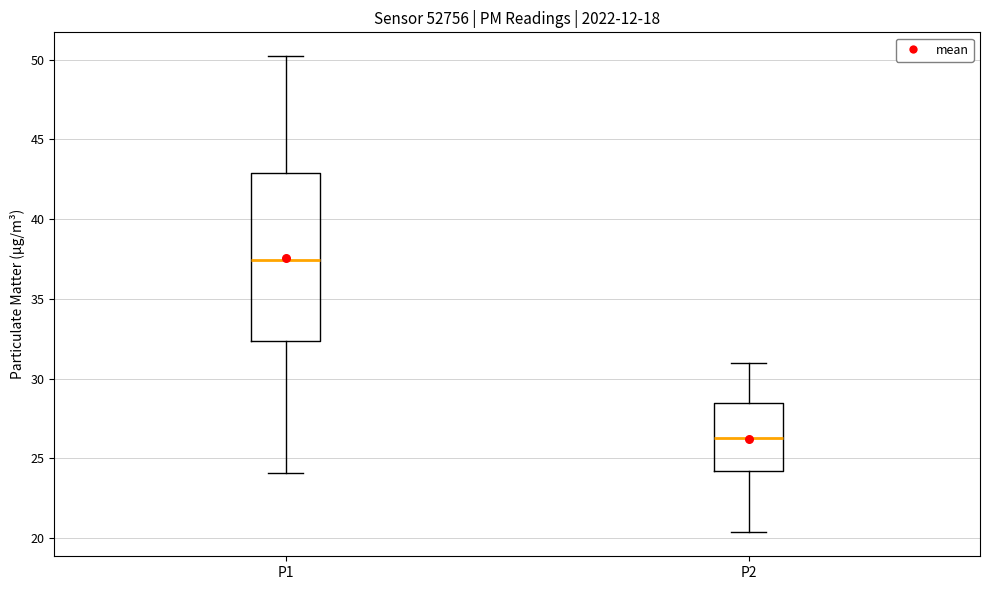

Which box's median line is the lowest?

P2